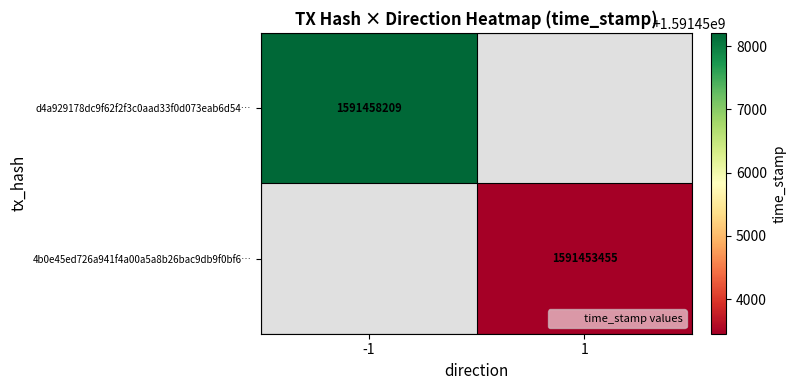

True or false: d4a929178dc9f62f2f3c0aad33f0d073eab6d54… has a value of 2663370650 at -1.

False